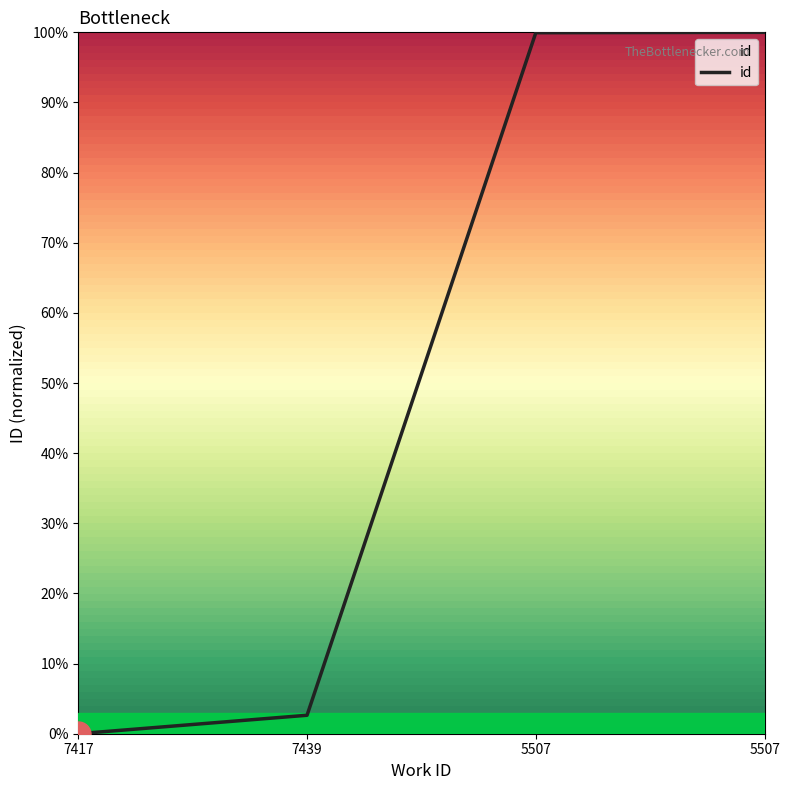

Is this an area chart (filled region under the line)?

Yes